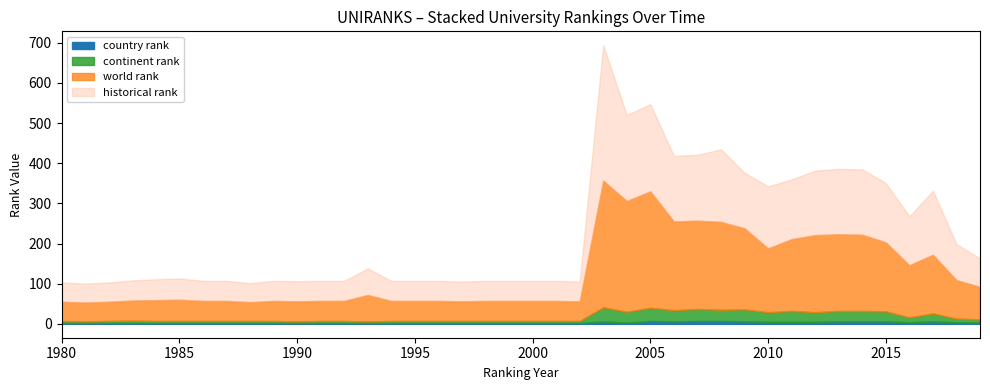

Which category has the lowest value in the world rank series?

1981